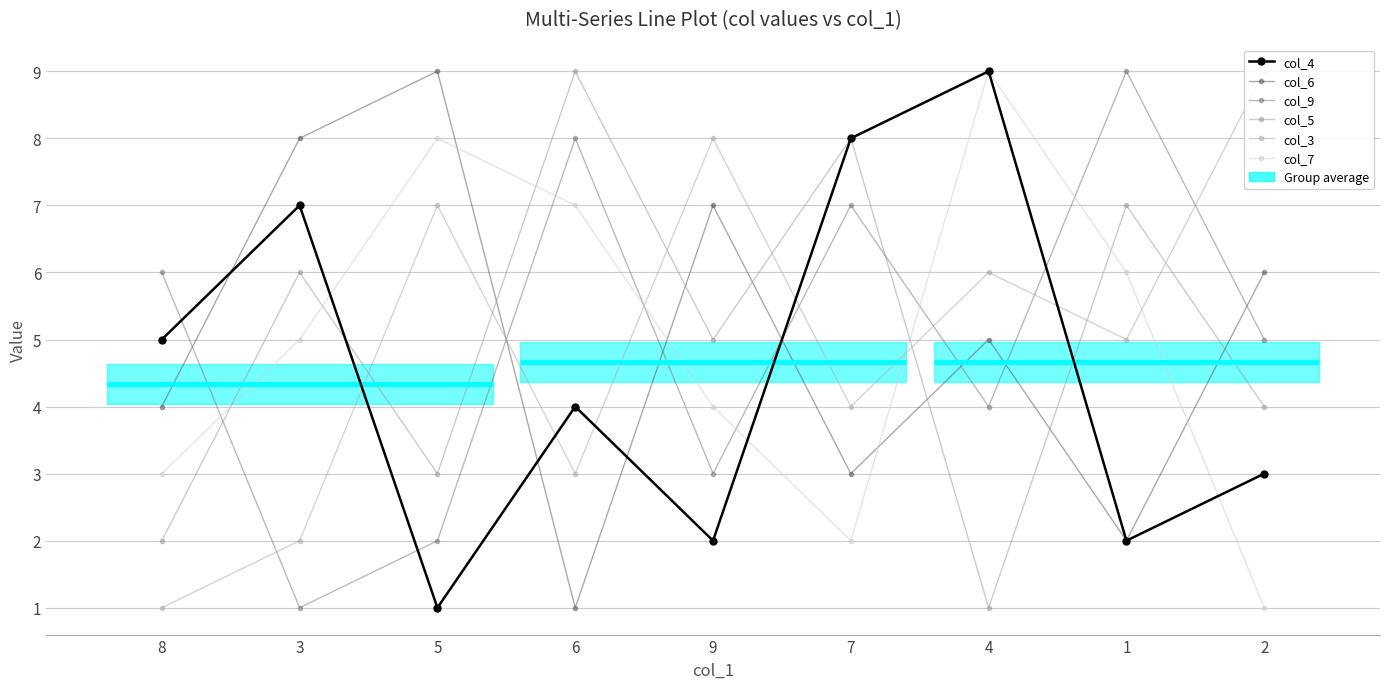

At which category is the sum across all series the highest?

4